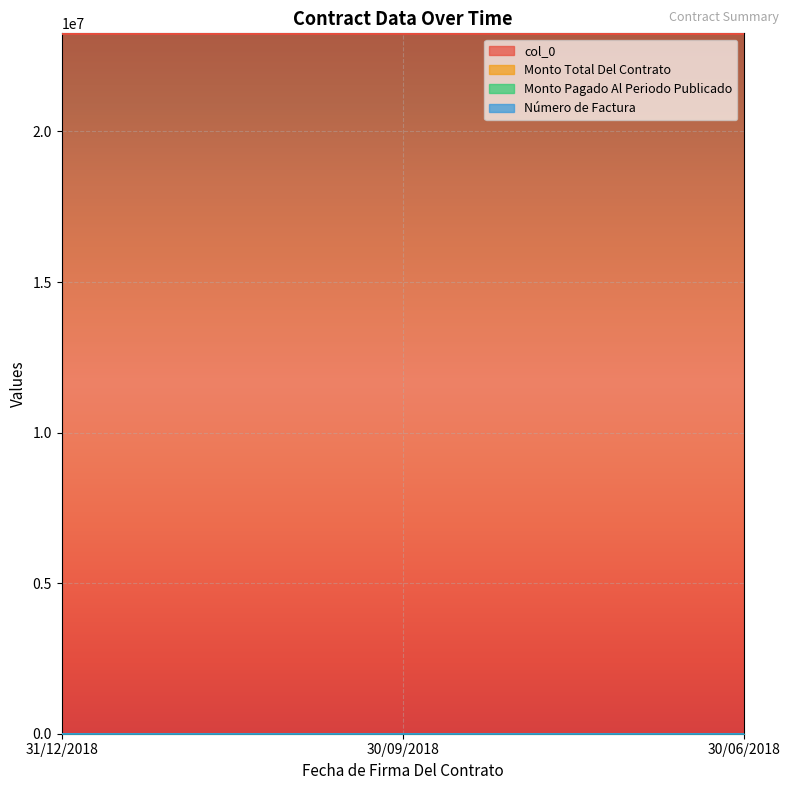

At which category does the chart reach its minimum across all series?

31/12/2018